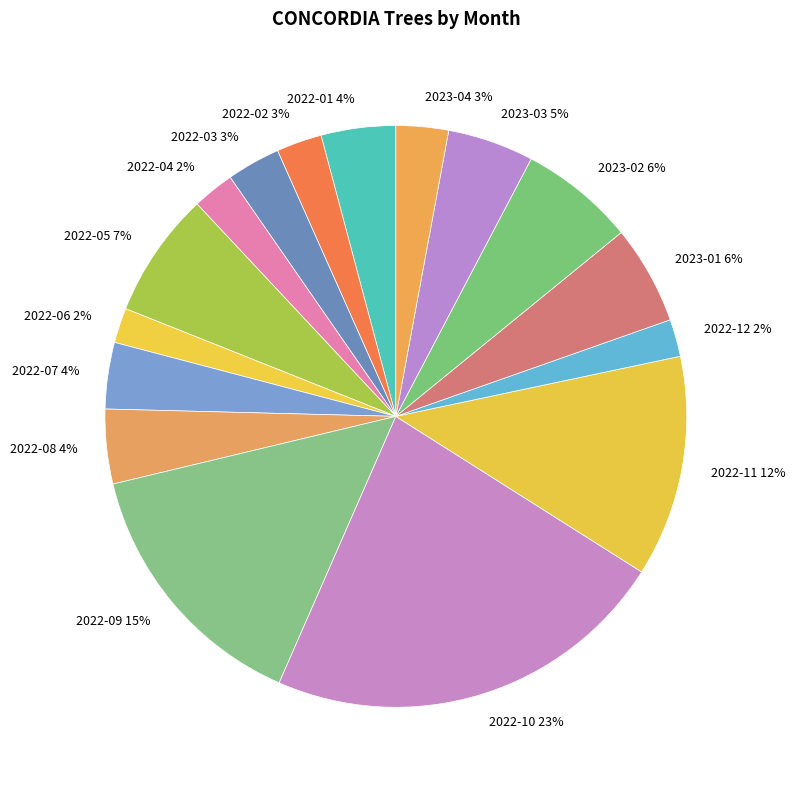

How many segments does this pie chart have?

16